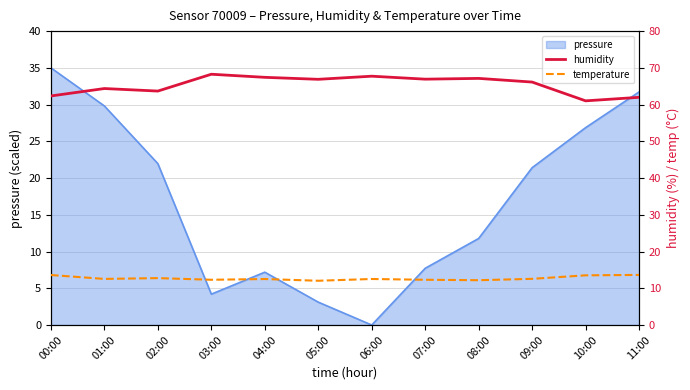

Count the number of categories in the chart.

12